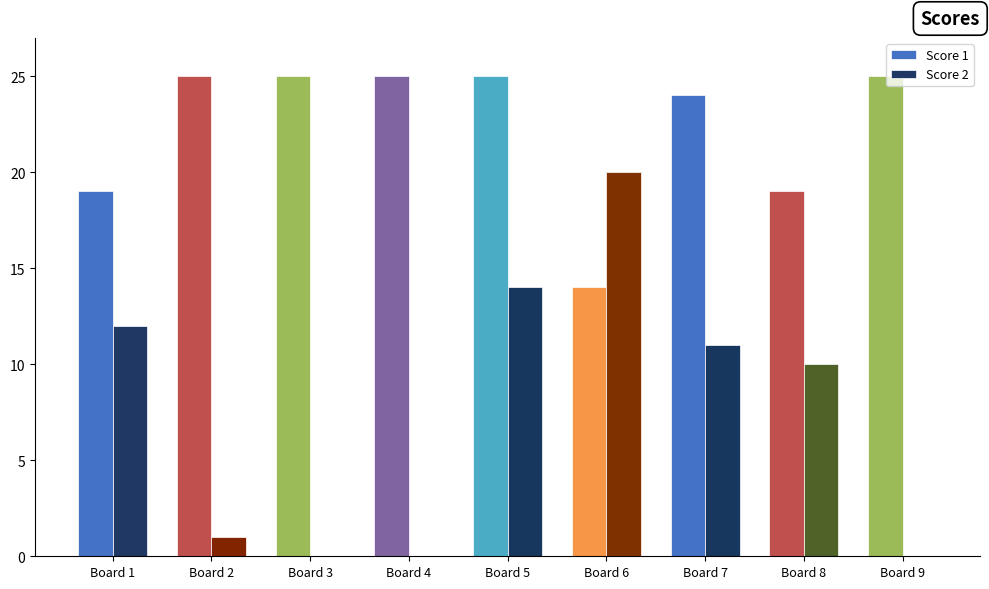

Are the bars horizontal?

No